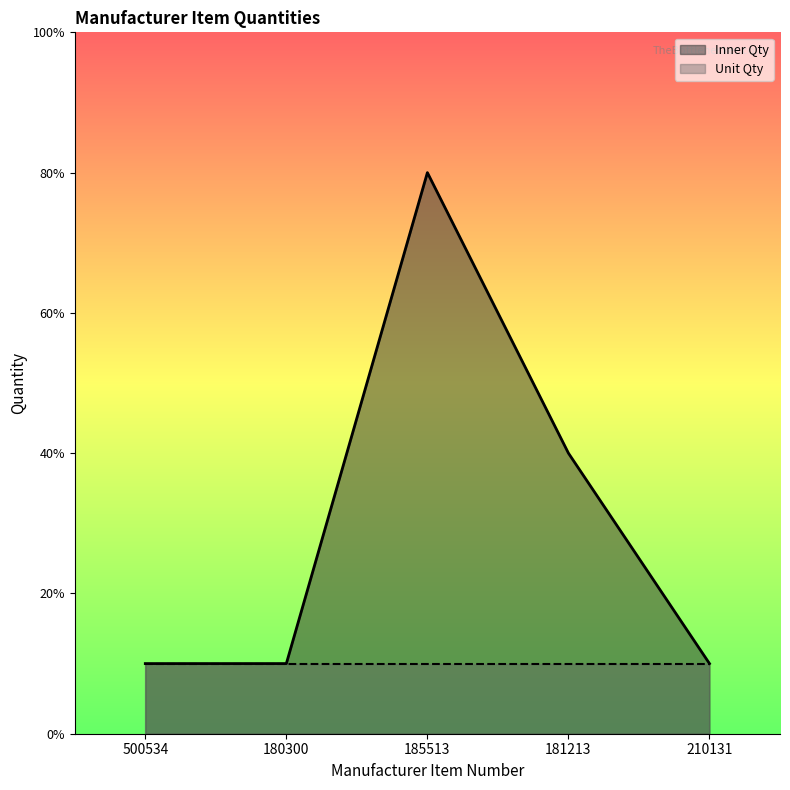

Does the chart have visible grid lines?

No